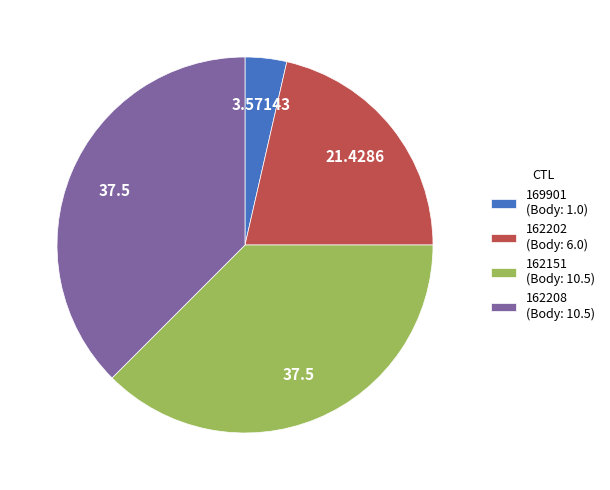

Count the number of slices in the pie.

4